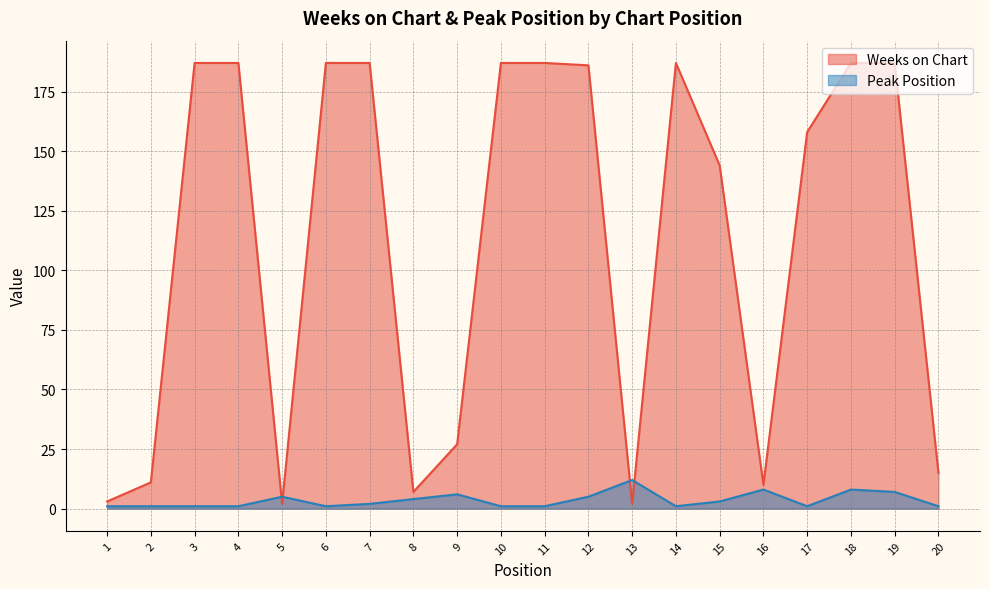

At how many categories does at least one series exceed 139?

12